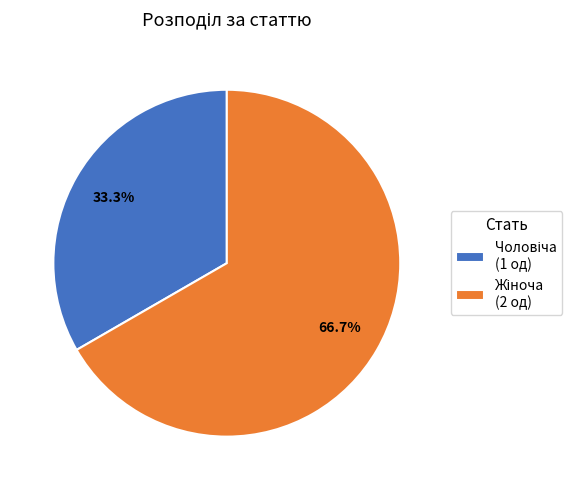

Does any single category account for the majority?

Yes